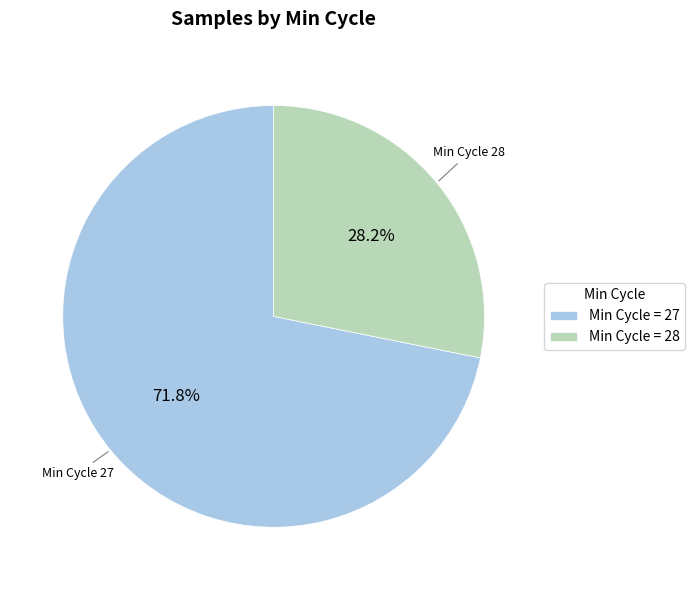

Count the number of slices in the pie.

2